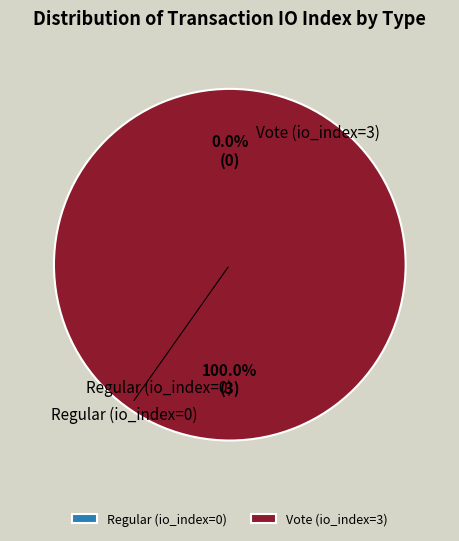

Which category has the smallest portion of the pie?

Regular (io_index=0)